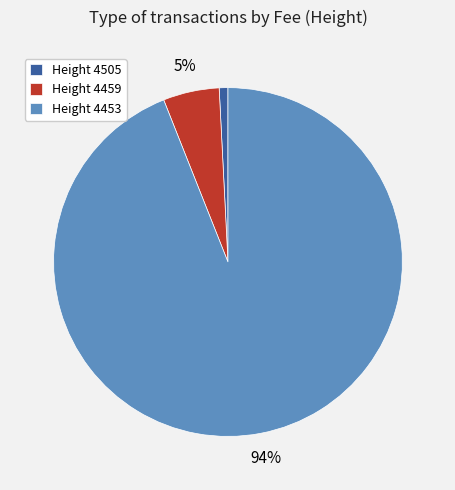

Which category accounts for the majority?

Height 4453